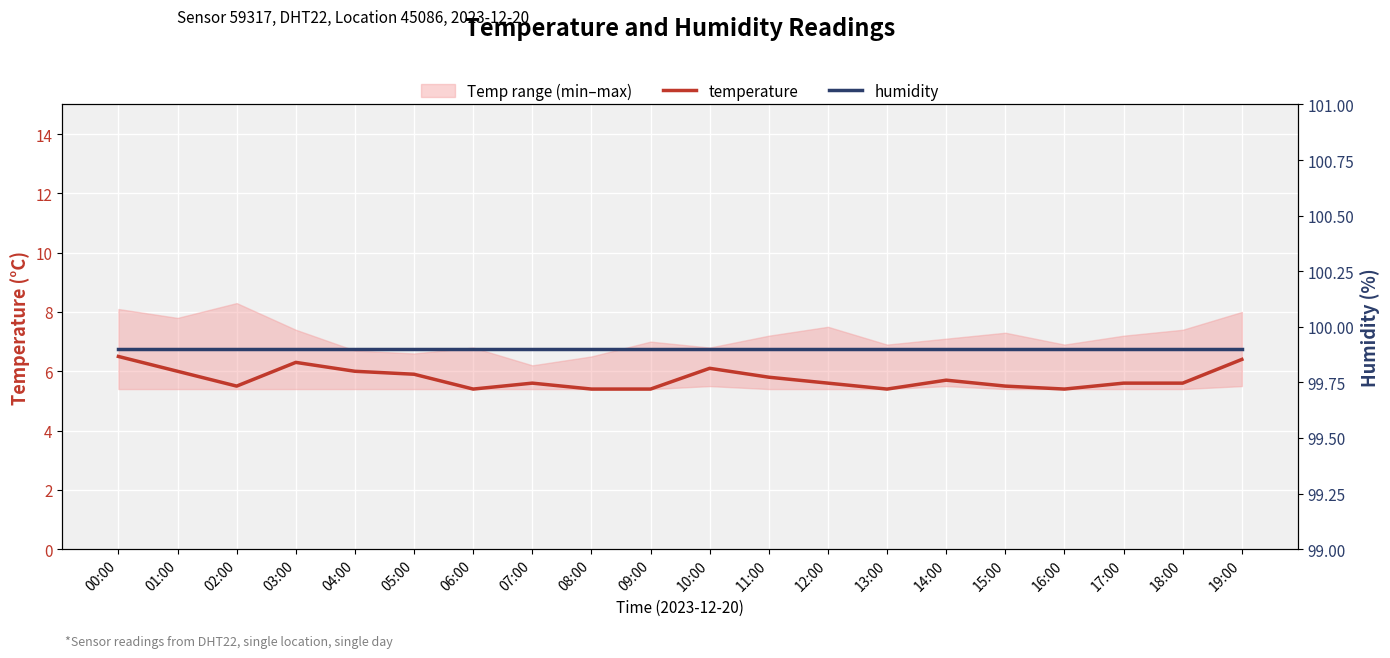

Reading left to right, transcribe all the data shown in this chart.

temperature: 6.5	6.0	5.5	6.3	6.0	5.9	5.4	5.6	5.4	5.4	6.1	5.8	5.6	5.4	5.7	5.5	5.4	5.6	5.6	6.4
humidity: 99.9	99.9	99.9	99.9	99.9	99.9	99.9	99.9	99.9	99.9	99.9	99.9	99.9	99.9	99.9	99.9	99.9	99.9	99.9	99.9